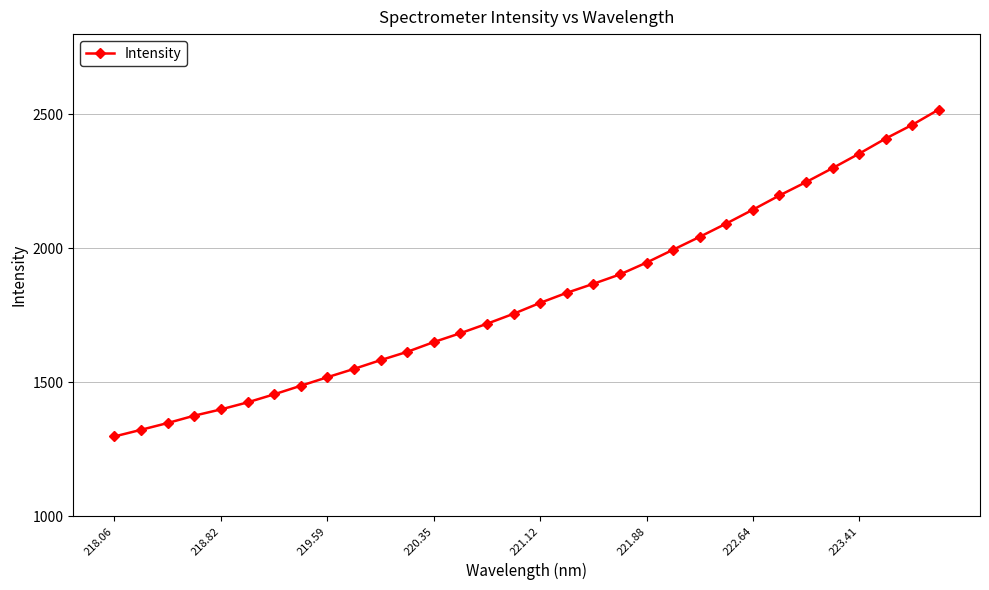

What is the average value?

1821.5